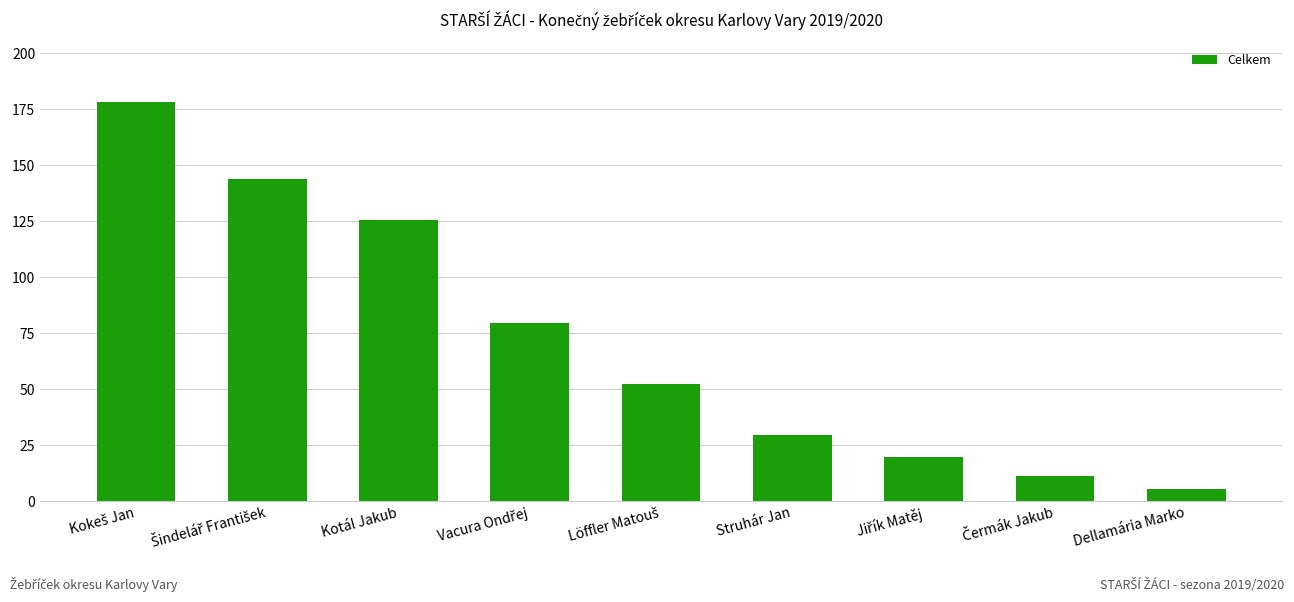

What is the difference between the maximum and minimum values?

172.5